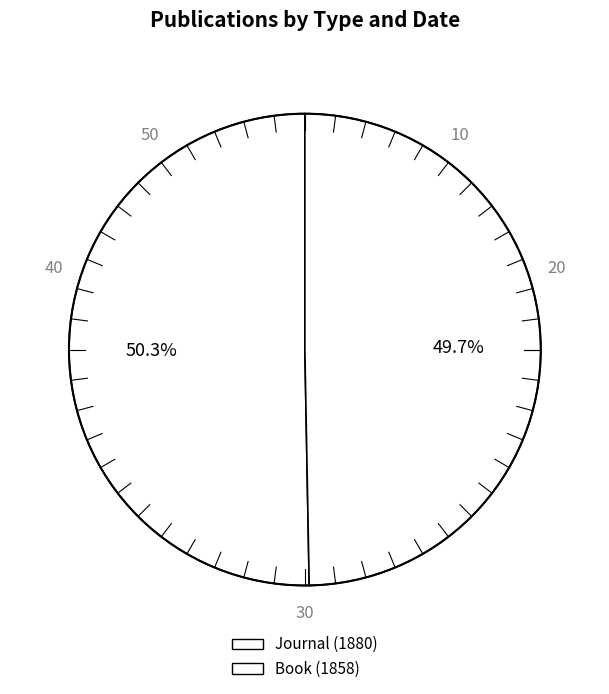

How many segments does this pie chart have?

2